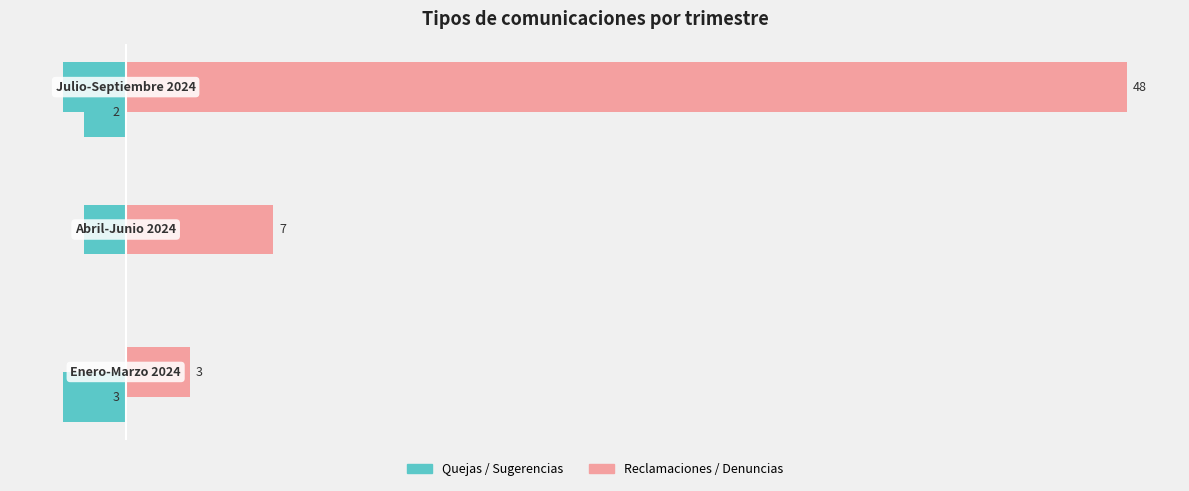

What is the difference between the second highest and minimum values in the Quejas series?

1.0